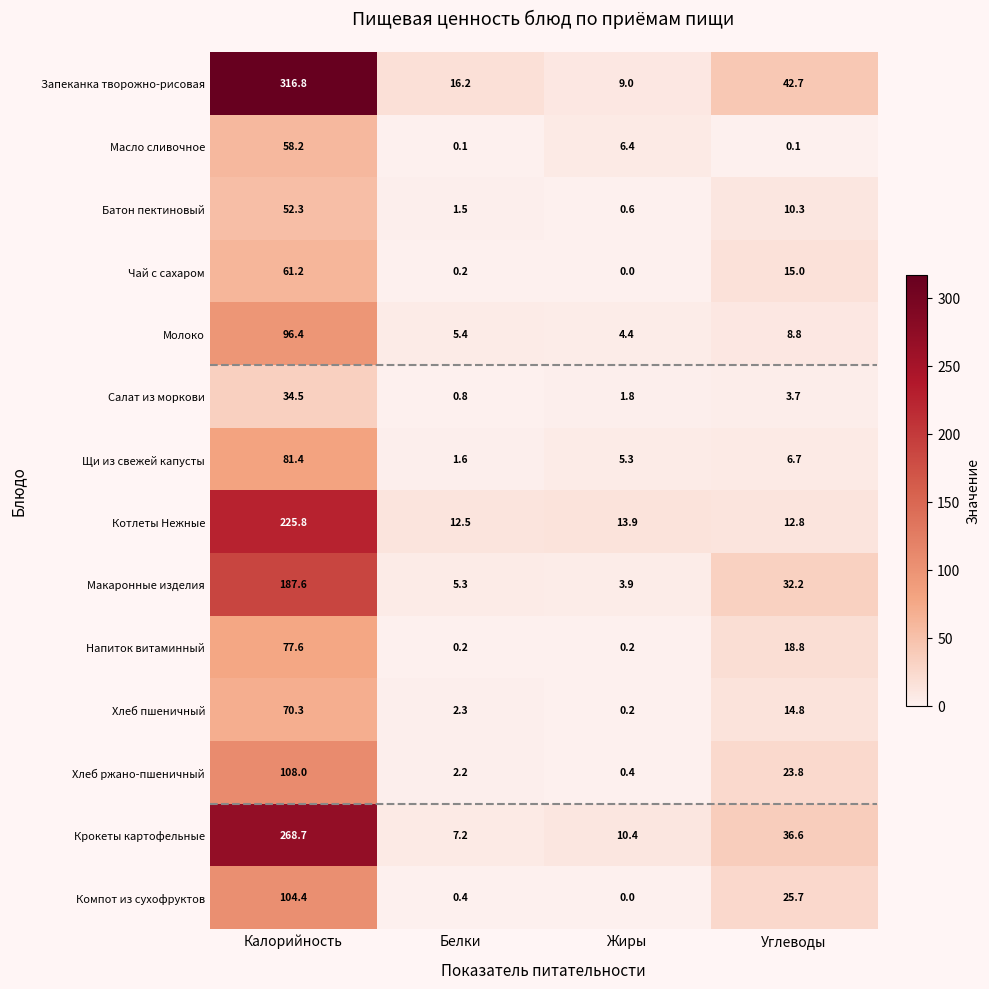

At which category is the sum across all series the highest?

Калорийность